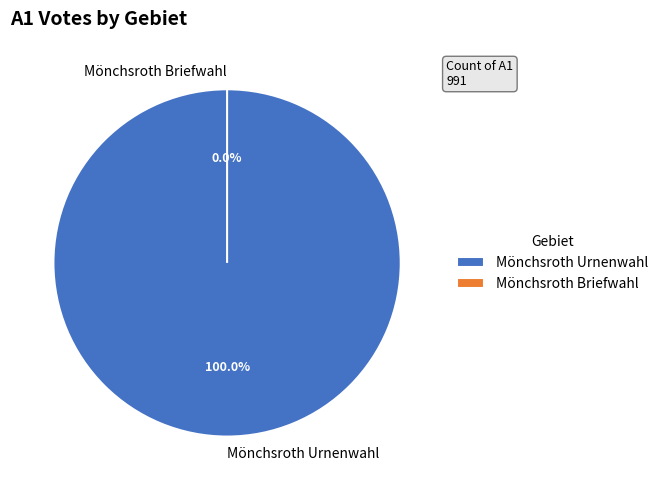

Count the number of slices in the pie.

2